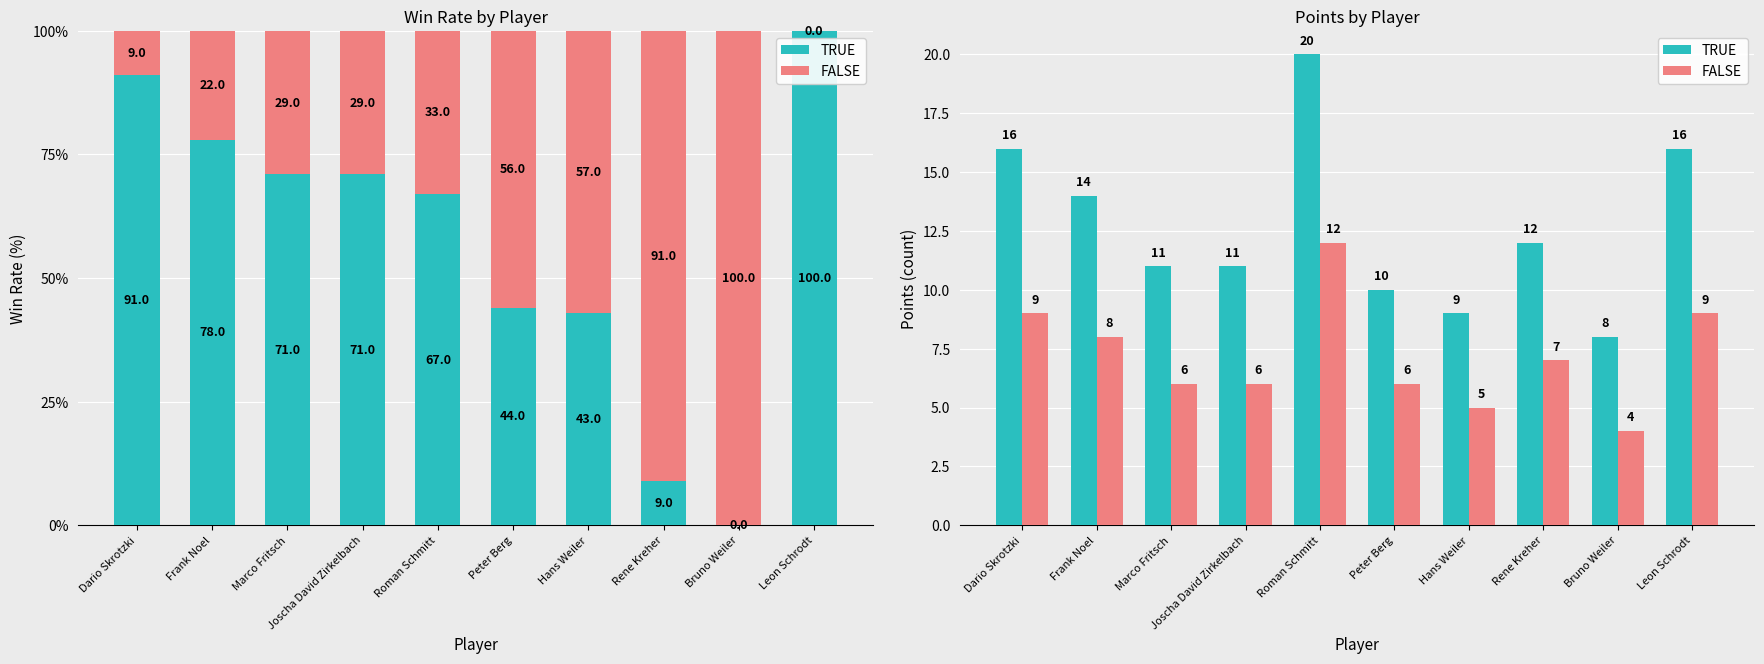

Between Rene Kreher and Bruno Weiler, which series saw the biggest shift?

TRUE